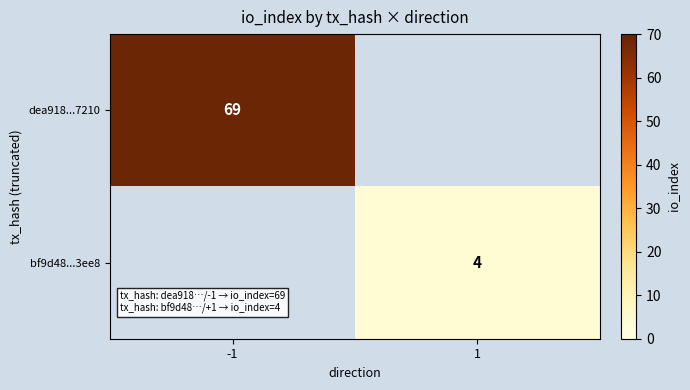

Is it true that bf9d48...3ee8 equals 7 at 1?

False